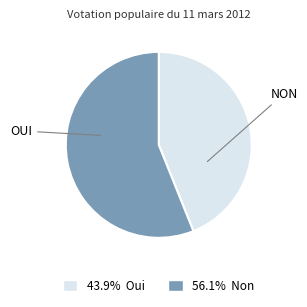

Does any single category account for the majority?

Yes